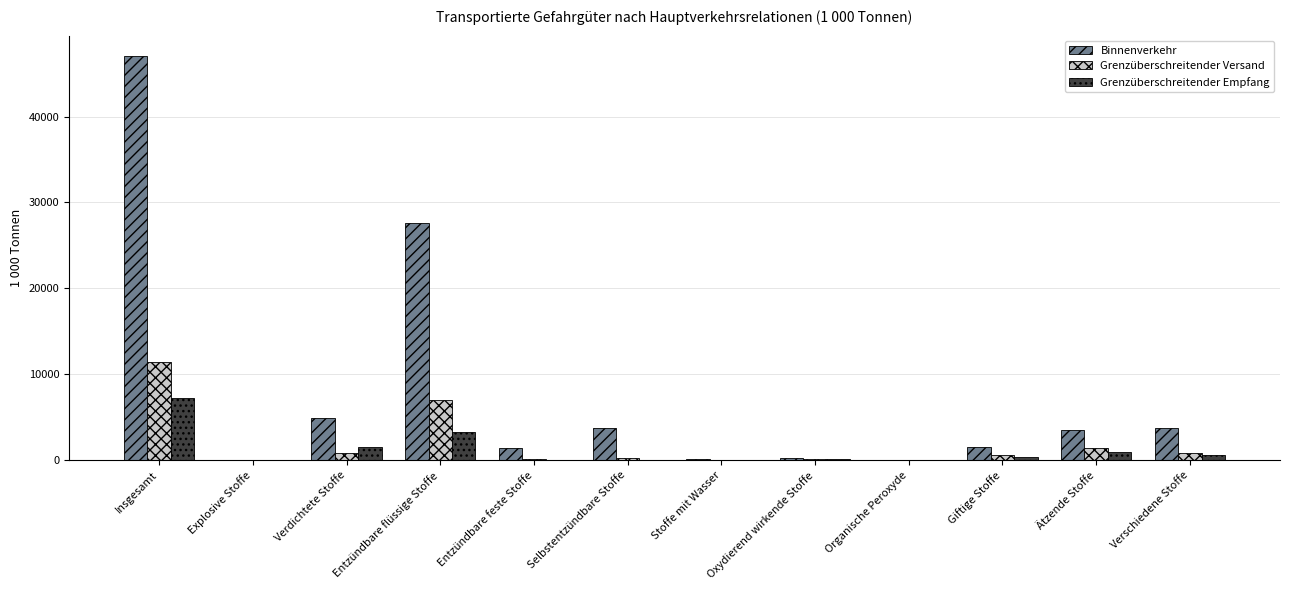

Between Explosive Stoffe and Verschiedene Stoffe, which series saw the biggest shift?

Binnenverkehr